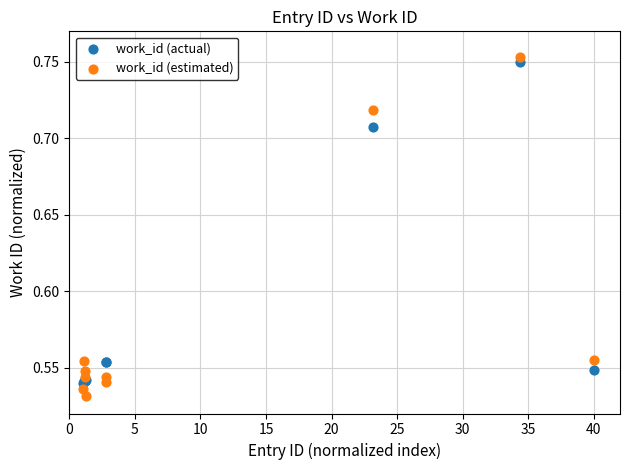

Which series contains the lowest Y value?

work_id (estimated)